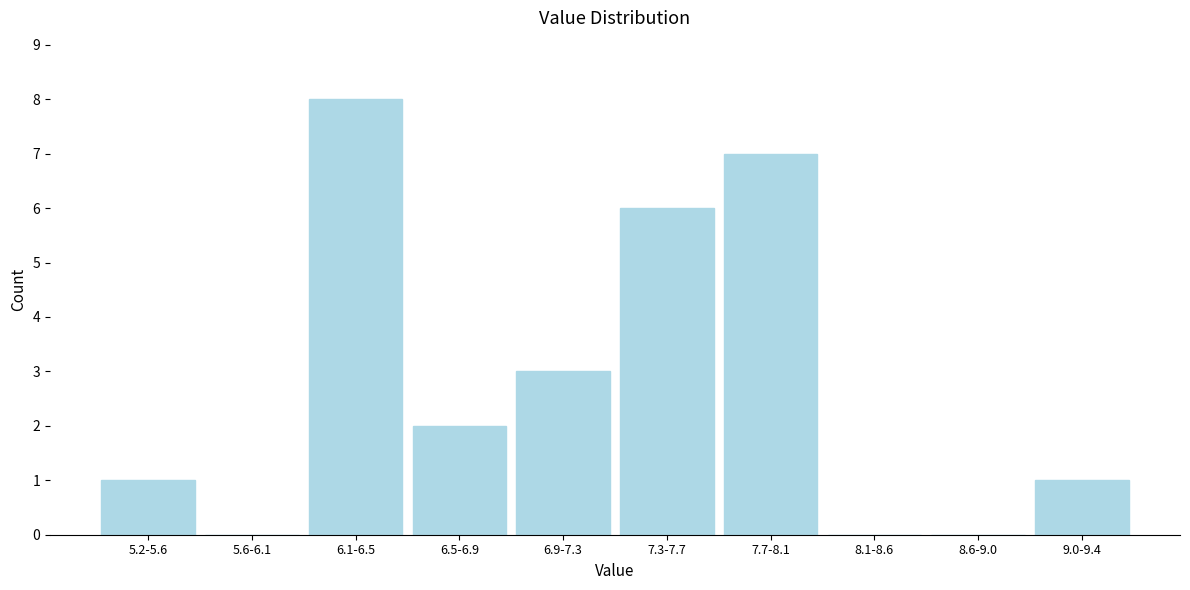

Reading right to left, transcribe all the data shown in this chart.

9.0-9.4=1	8.6-9.0=0	8.1-8.6=0	7.7-8.1=7	7.3-7.7=6	6.9-7.3=3	6.5-6.9=2	6.1-6.5=8	5.6-6.1=0	5.2-5.6=1